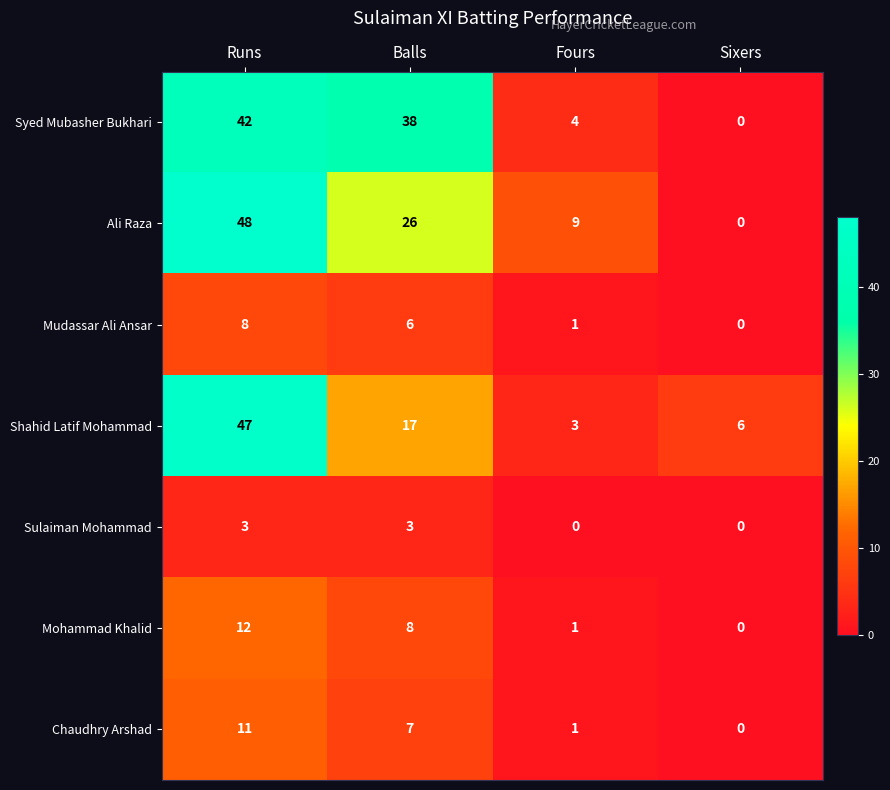

Rank the series by their maximum value, from highest to lowest.

Ali Raza, Shahid Latif Mohammad, Syed Mubasher Bukhari, Mohammad Khalid, Chaudhry Arshad, Mudassar Ali Ansar, Sulaiman Mohammad